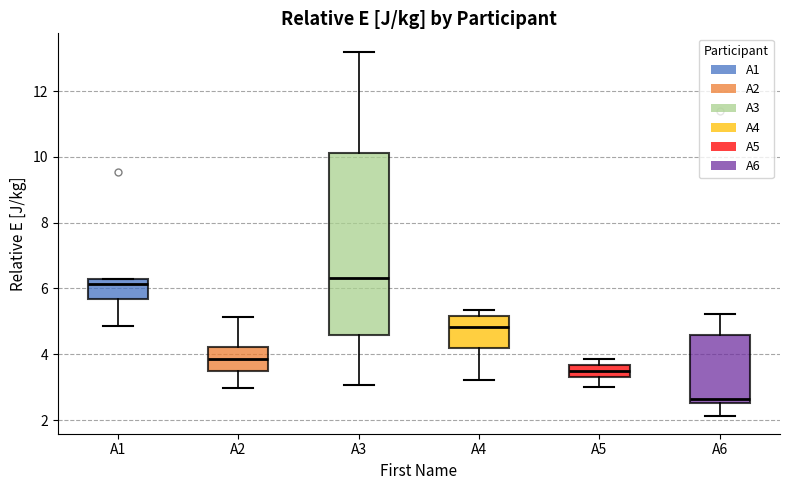

Comparing the boxes themselves (not the whiskers), which one is the tallest?

A3